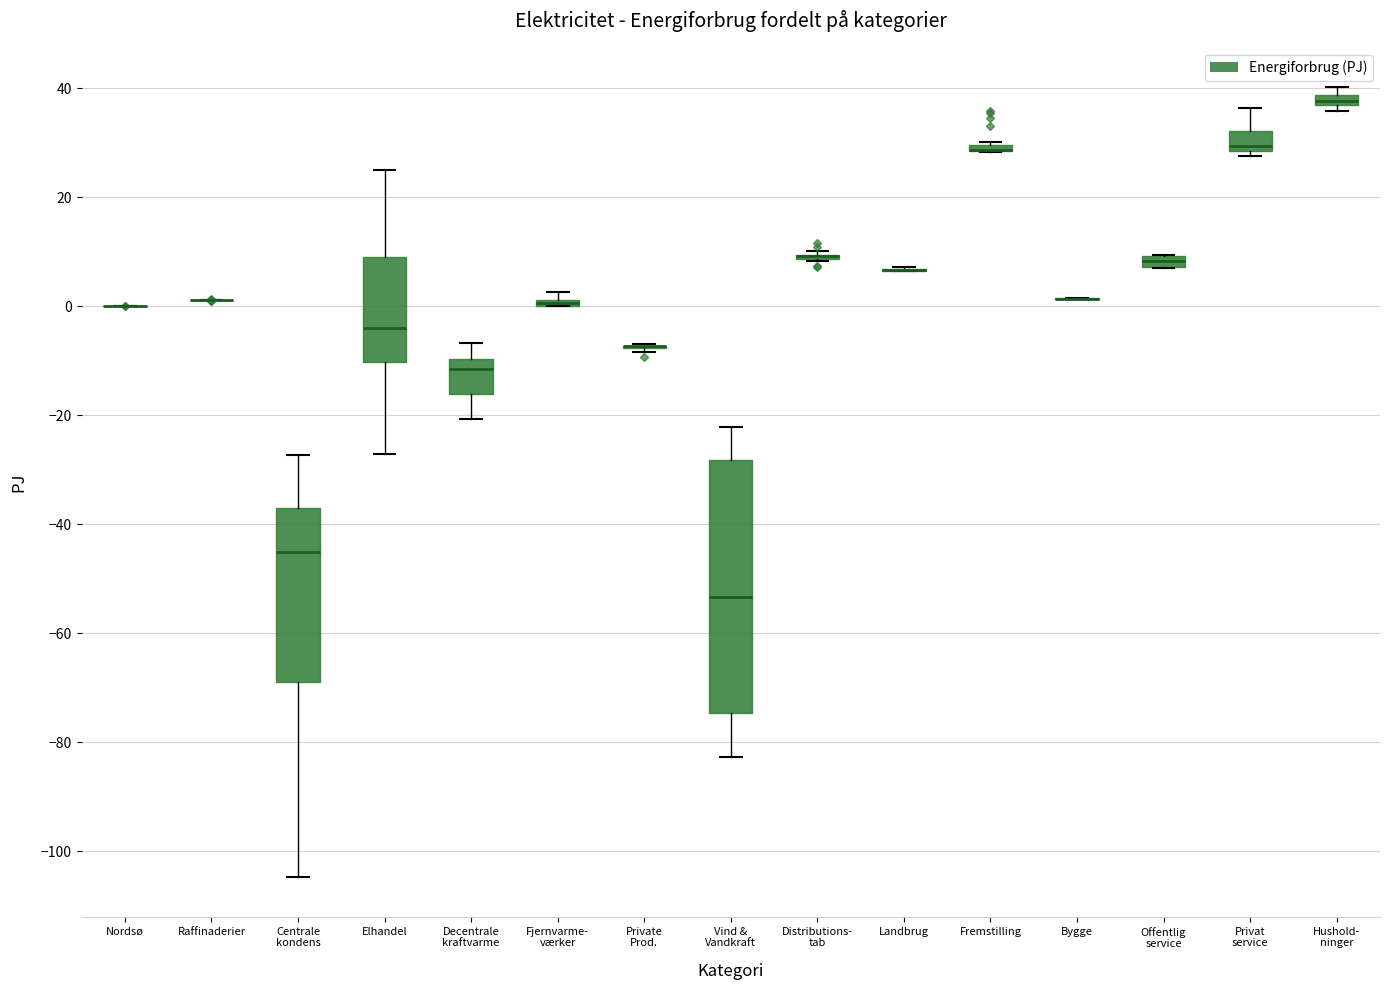

Which box is the tallest, from its lower edge to its upper edge?

Vind & Vandkraft